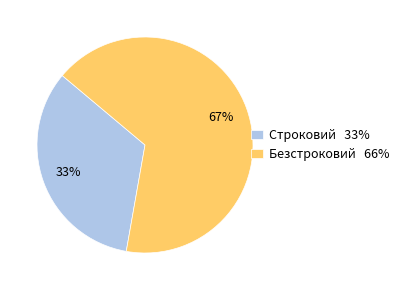

Combined, do Безстроковий and Строковий account for over 50%?

Yes